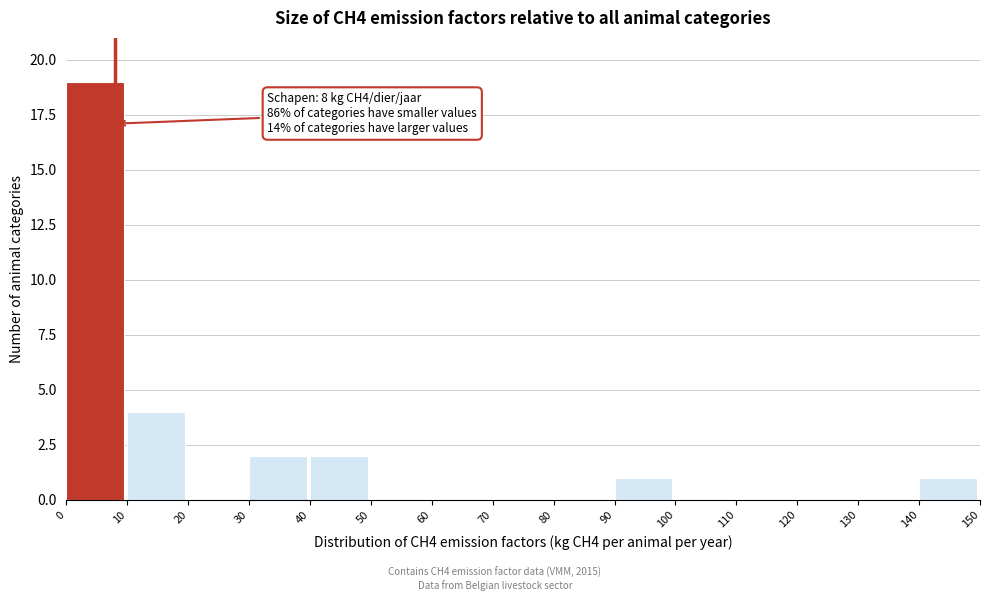

Over which range of the x-axis is the bar tallest?

0 to 10